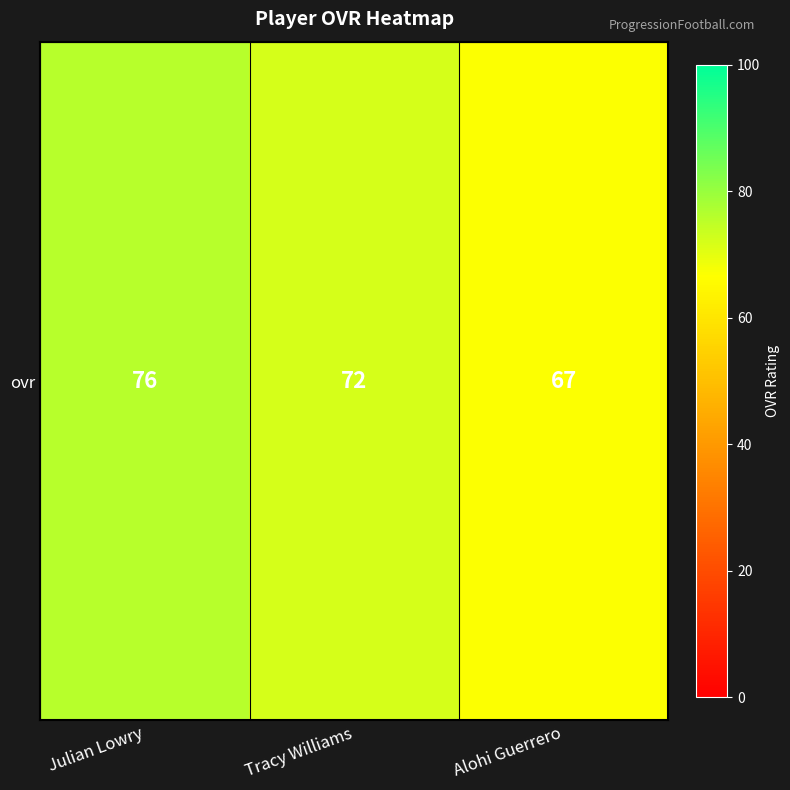

Reading left to right, list all the values displayed in this chart.

76	72	67